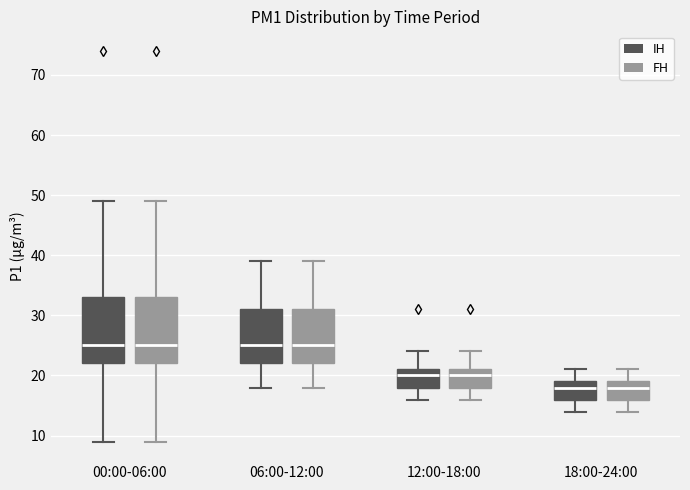

Reading left to right, read every box against the y-axis: the position of its median line, the range the box covers, and the ends of its whiskers. The values are not printed on the chart, so give them approximately, as read against the axis.

00:00-06:00 (IH): median 25, box 22 to 33, whiskers 9 to 49
00:00-06:00 (FH): median 25, box 22 to 33, whiskers 9 to 49
06:00-12:00 (IH): median 25, box 22 to 31, whiskers 18 to 39
06:00-12:00 (FH): median 25, box 22 to 31, whiskers 18 to 39
12:00-18:00 (IH): median 20, box 18 to 21, whiskers 16 to 24
12:00-18:00 (FH): median 20, box 18 to 21, whiskers 16 to 24
18:00-24:00 (IH): median 18, box 16 to 19, whiskers 14 to 21
18:00-24:00 (FH): median 18, box 16 to 19, whiskers 14 to 21